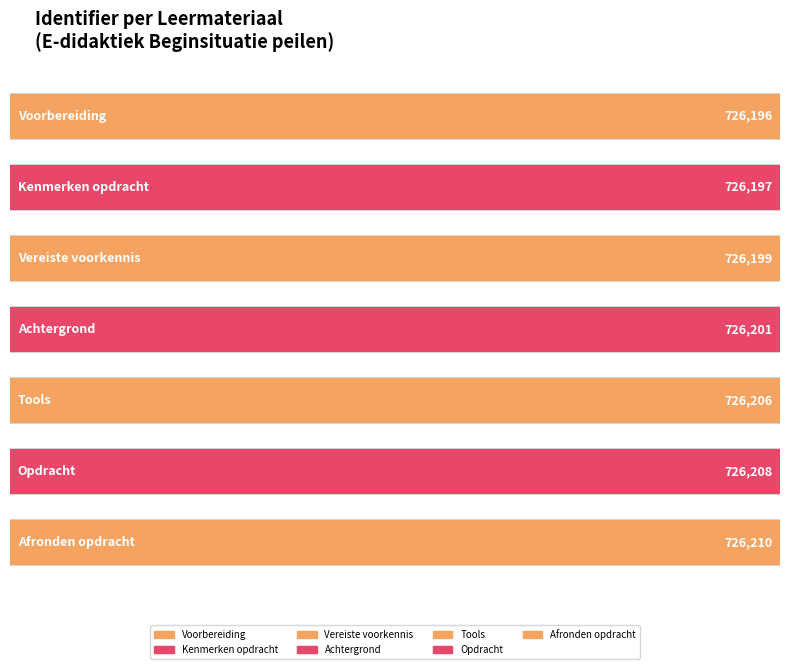

The value at Afronden opdracht is 726210. True or false?

True